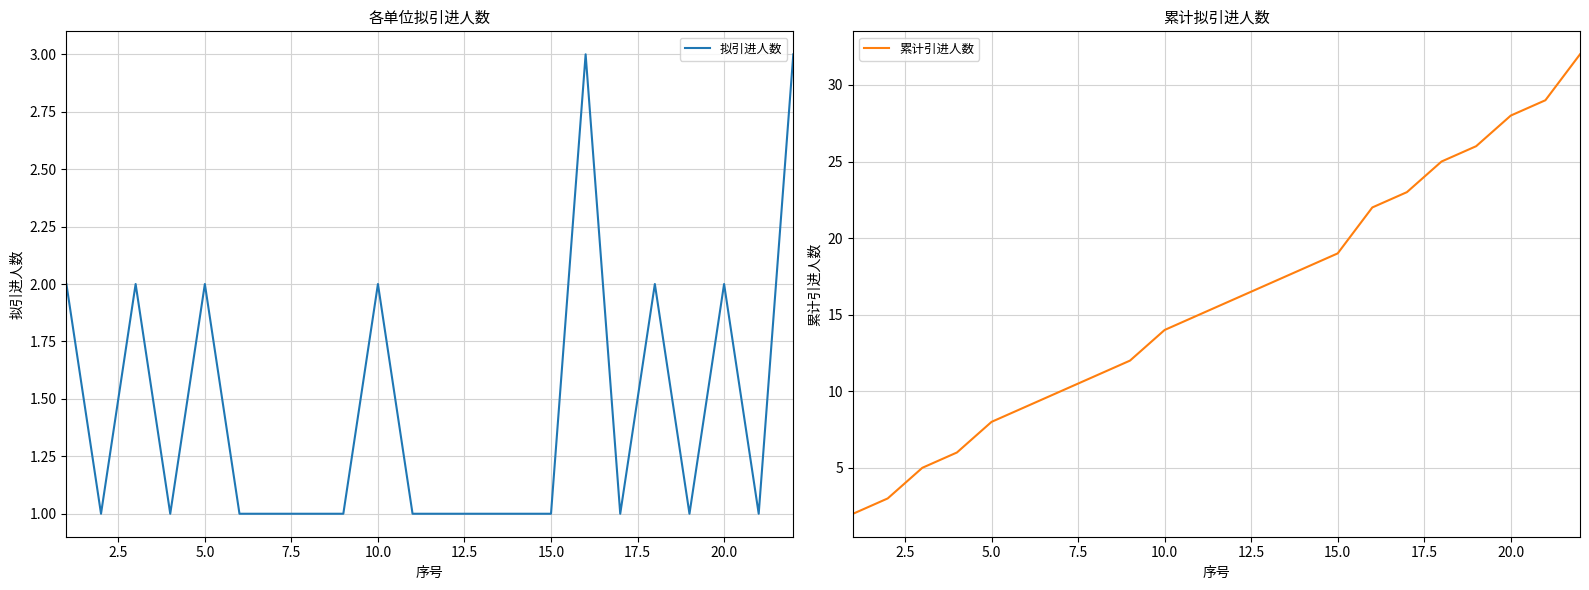

What is the highest value of the 拟引进人数 series?

3